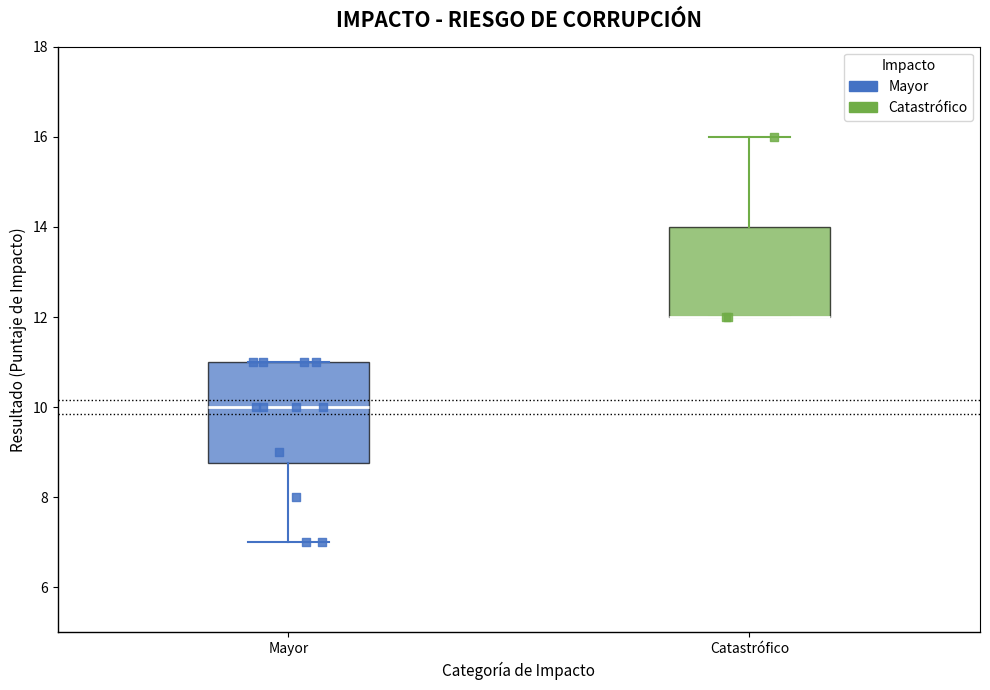

Reading left to right, transcribe this box plot: for each box, give where its median line is, the range the box spans, and where its two whiskers end, as read against the y-axis. The values are not printed on the chart, so give them approximately, as read against the axis.

Mayor: median 10.0, box 8.8 to 11.0, whiskers 7.0 to 11.0
Catastrófico: median 12.0 (drawn on the box's lower edge), box 12.0 to 14.0, whiskers 12.0 to 16.0